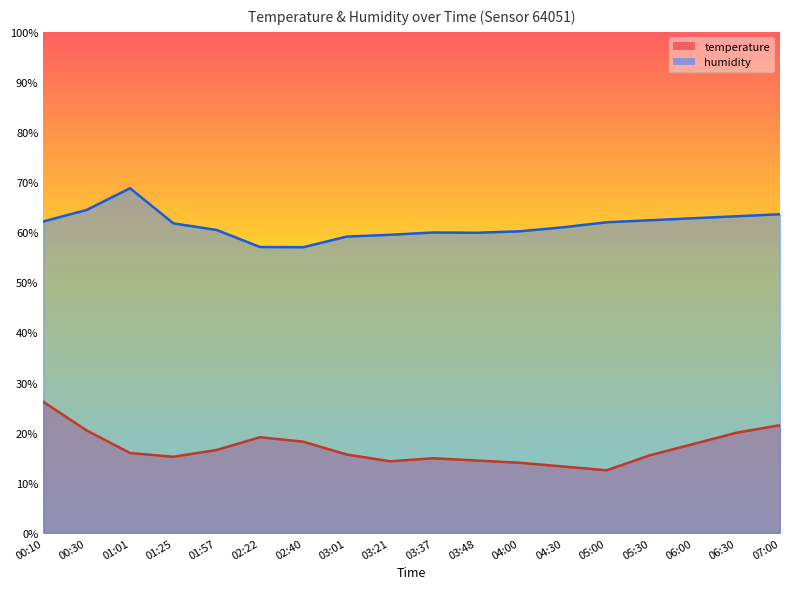

How many lines are shown in the chart?

2